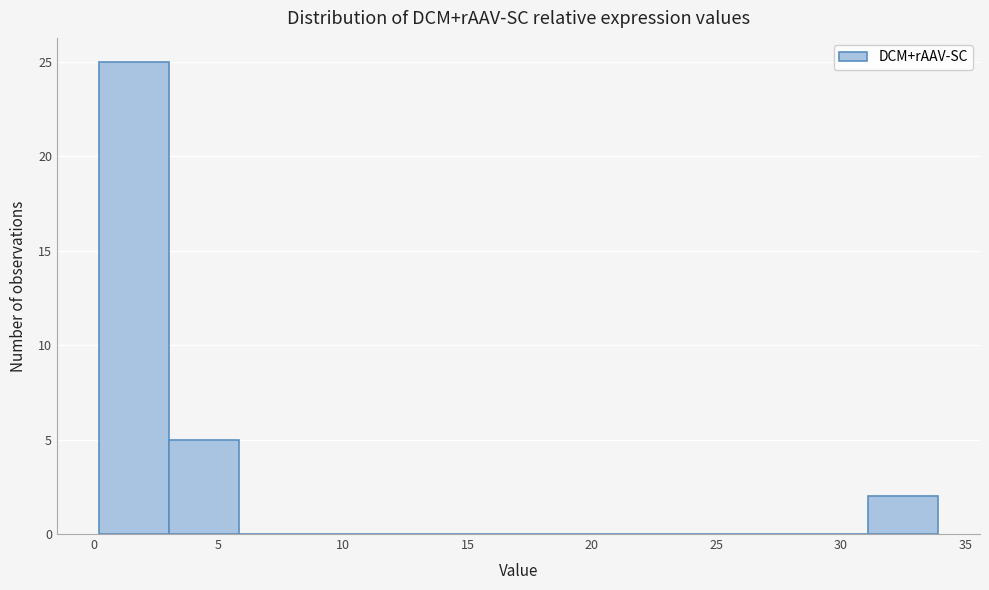

Reading left to right, list every bar in this chart as the range it spans on the x-axis followed by its height. Neither the bar edges nor the heights are printed on the chart, so give them approximately, as read against the axes.

0.0 to 3.0: 25
3.0 to 6.0: 5
6.0 to 8.5: 0
8.5 to 11.5: 0
11.5 to 14.0: 0
14.0 to 17.0: 0
17.0 to 20.0: 0
20.0 to 22.5: 0
22.5 to 25.5: 0
25.5 to 28.5: 0
28.5 to 31.0: 0
31.0 to 34.0: 2